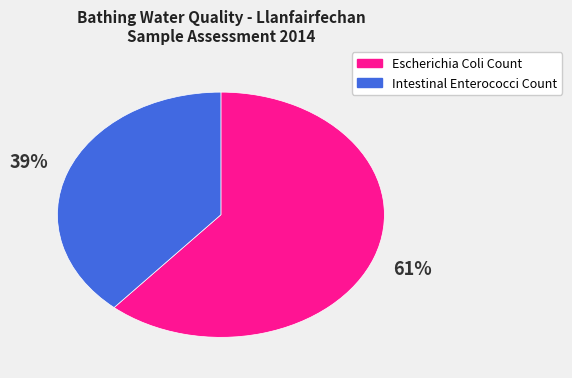

Count the number of slices in the pie.

2